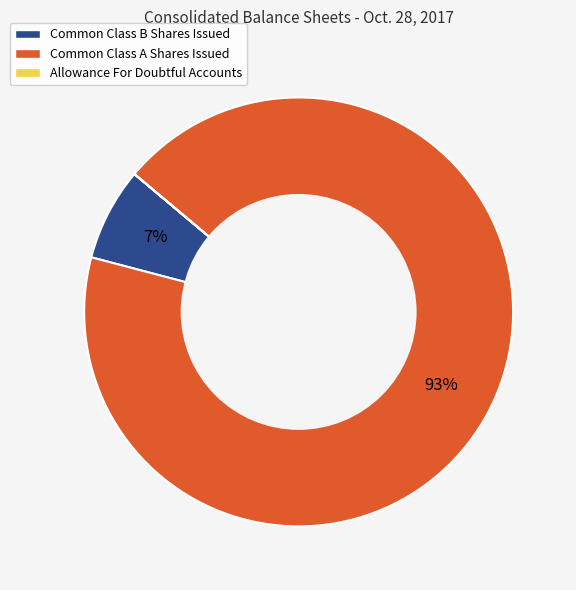

What percentage is the Common Class A Shares Issued slice, to the nearest percent?

93%